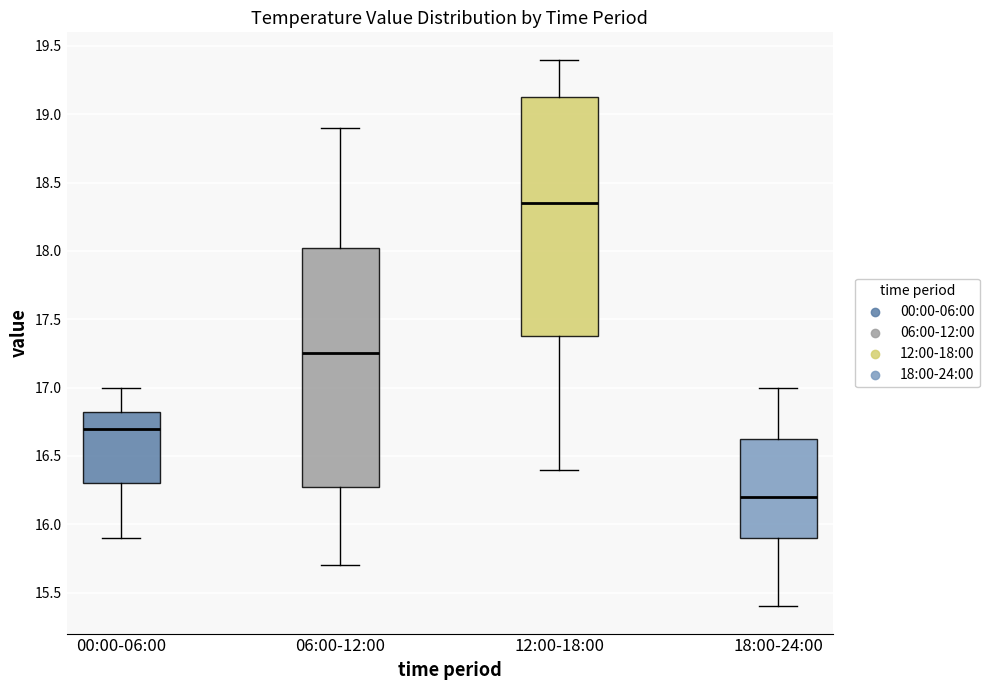

Which box's median line is the highest?

12:00-18:00